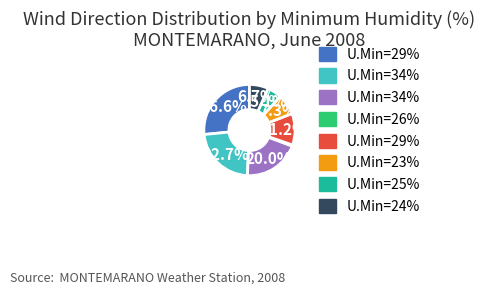

Is there a majority slice in this chart?

No